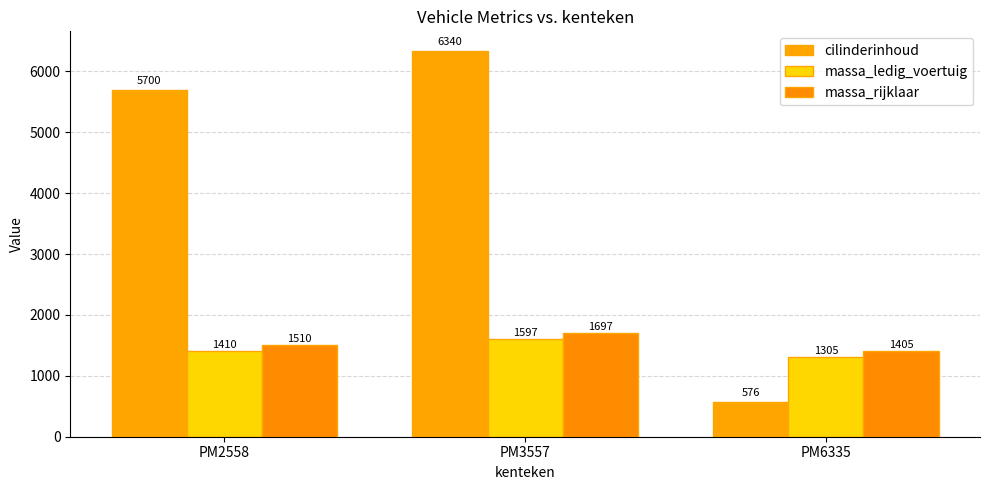

How many values in the cilinderinhoud series are below 5700?

1